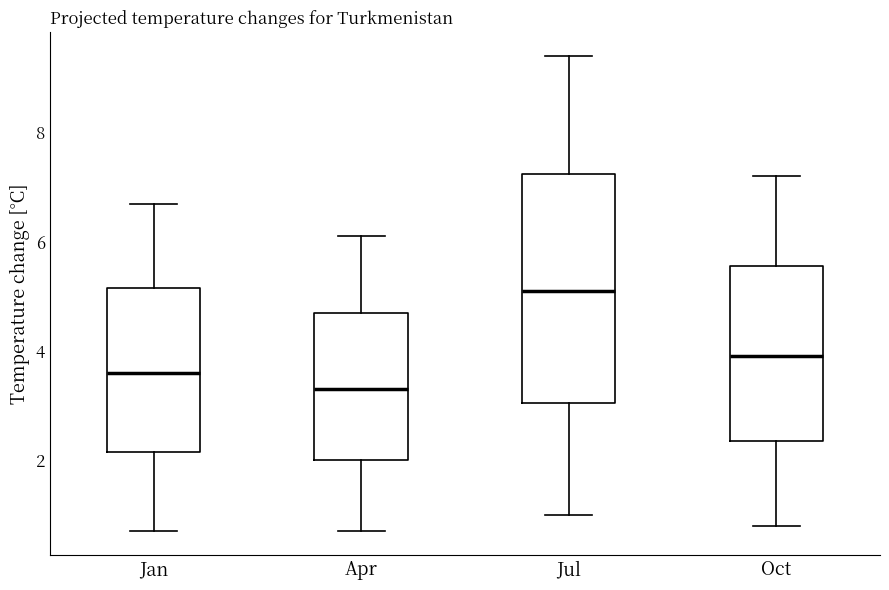

Where is the lower edge of the box for Oct on the y-axis? The values are not printed on the chart, so give them approximately, as read against the axis.

2.4